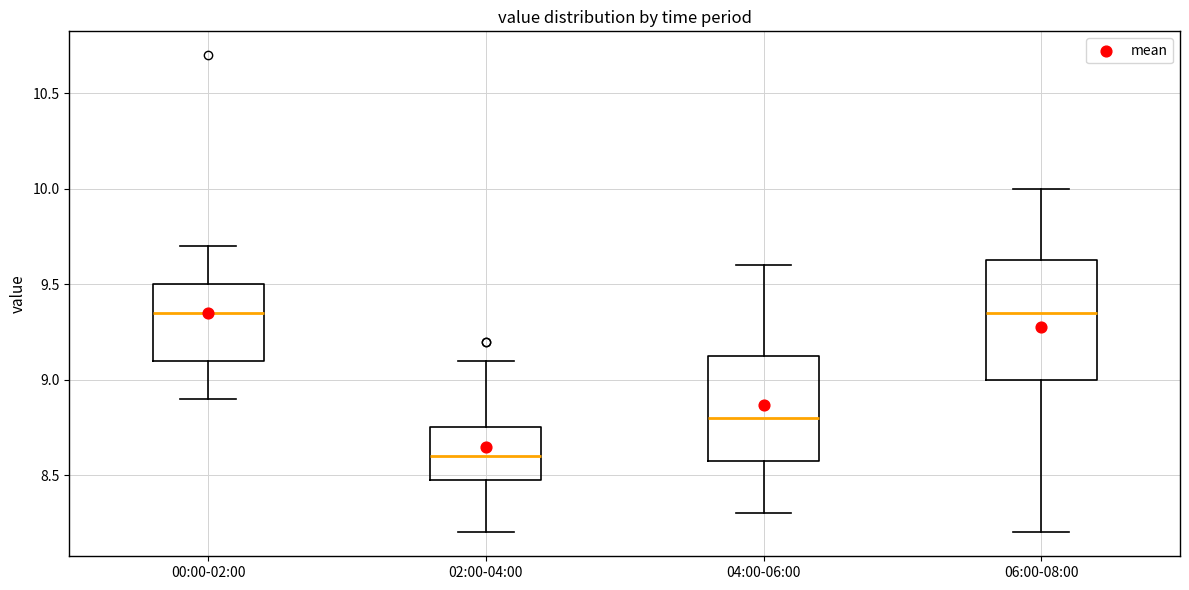

Reading left to right, read every box against the y-axis: the position of its median line, the range the box covers, and the ends of its whiskers. The values are not printed on the chart, so give them approximately, as read against the axis.

00:00-02:00: median 9.35, box 9.10 to 9.50, whiskers 8.90 to 9.70
02:00-04:00: median 8.60, box 8.50 to 8.75, whiskers 8.20 to 9.10
04:00-06:00: median 8.80, box 8.60 to 9.15, whiskers 8.30 to 9.60
06:00-08:00: median 9.35, box 9.00 to 9.65, whiskers 8.20 to 10.00